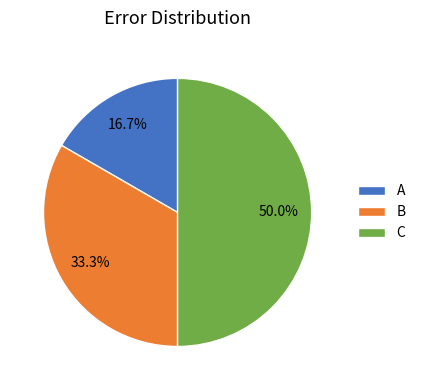

How many segments does this pie chart have?

3